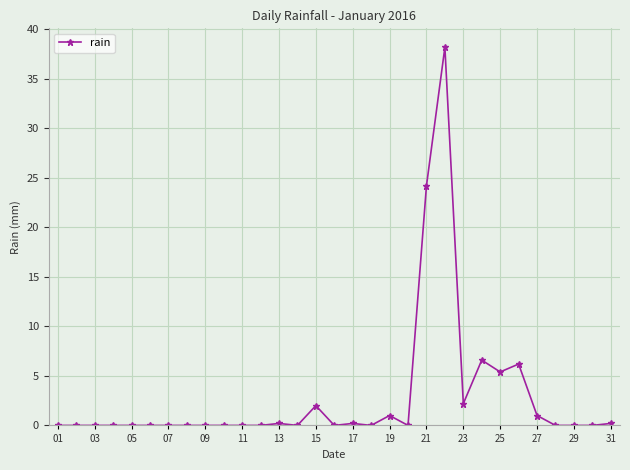

True or false: there are more than 0 points higher than both neighbors.

True